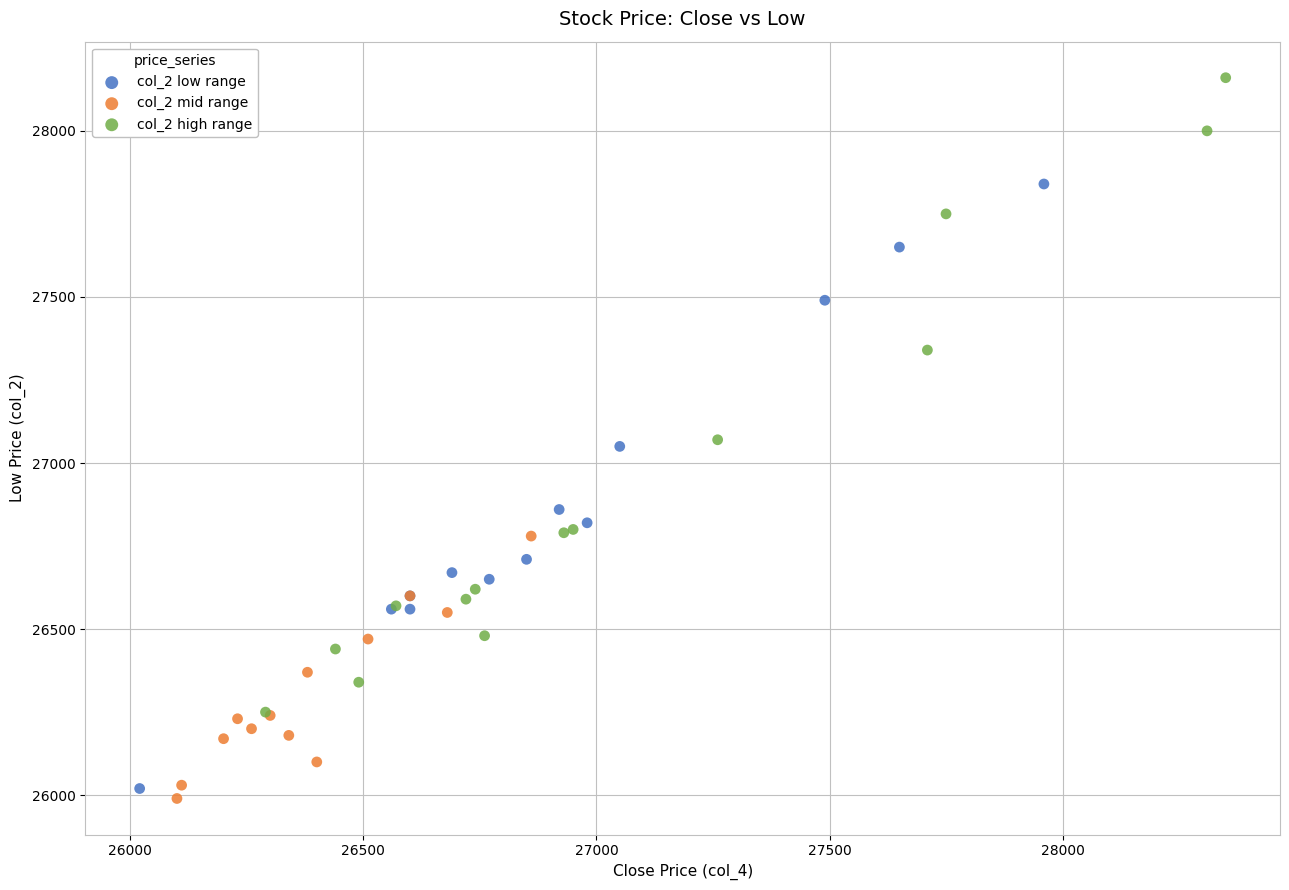

Which series contains the highest Y value?

col_2 high range